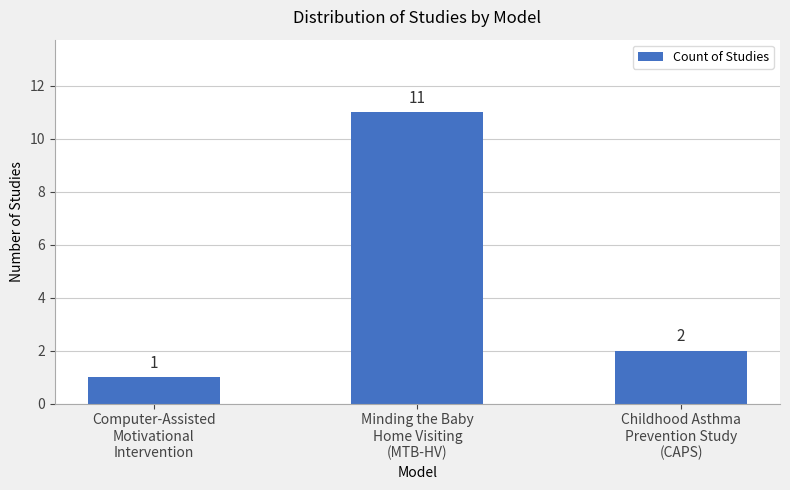

How many values are between 1 and 11?

3